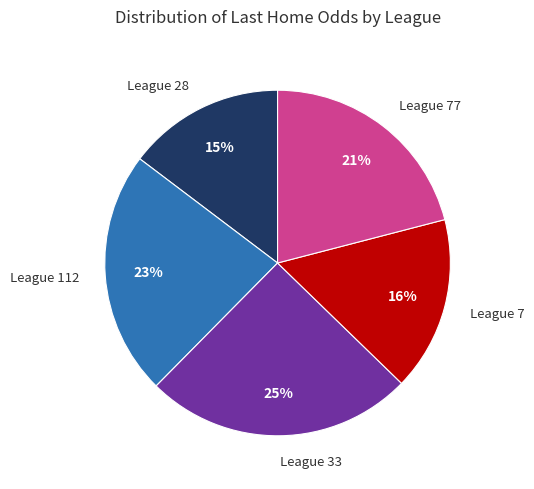

Which category has the biggest portion of the pie?

League 33